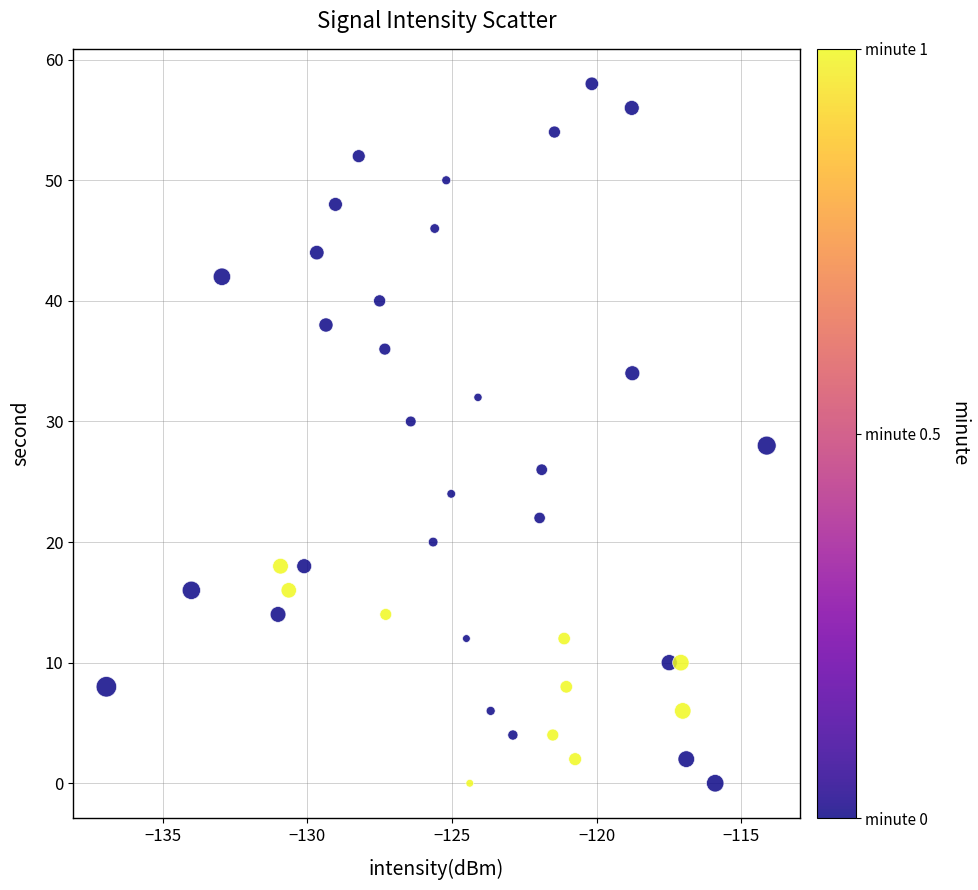

What is the range of Y values (max minus min)?

58